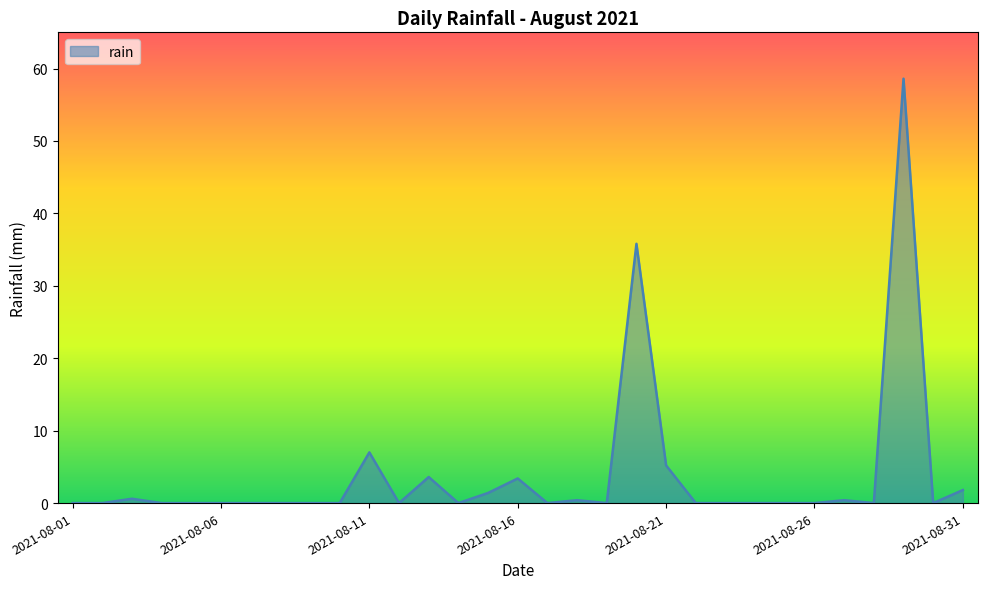

What is the difference between the maximum and minimum values?

58.6